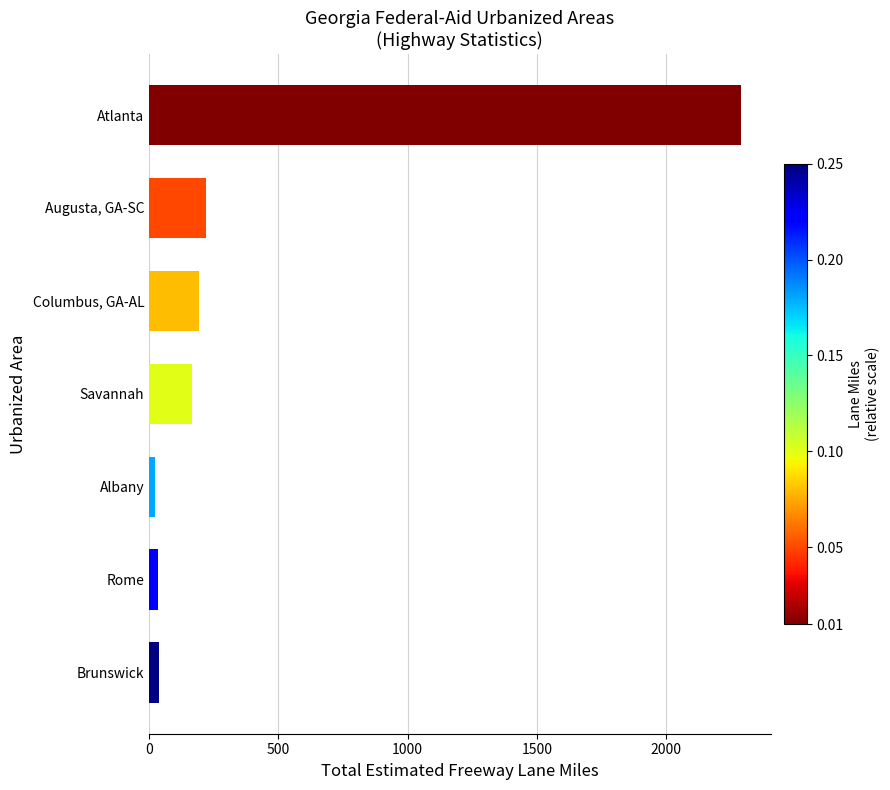

How many bars are there in total?

7